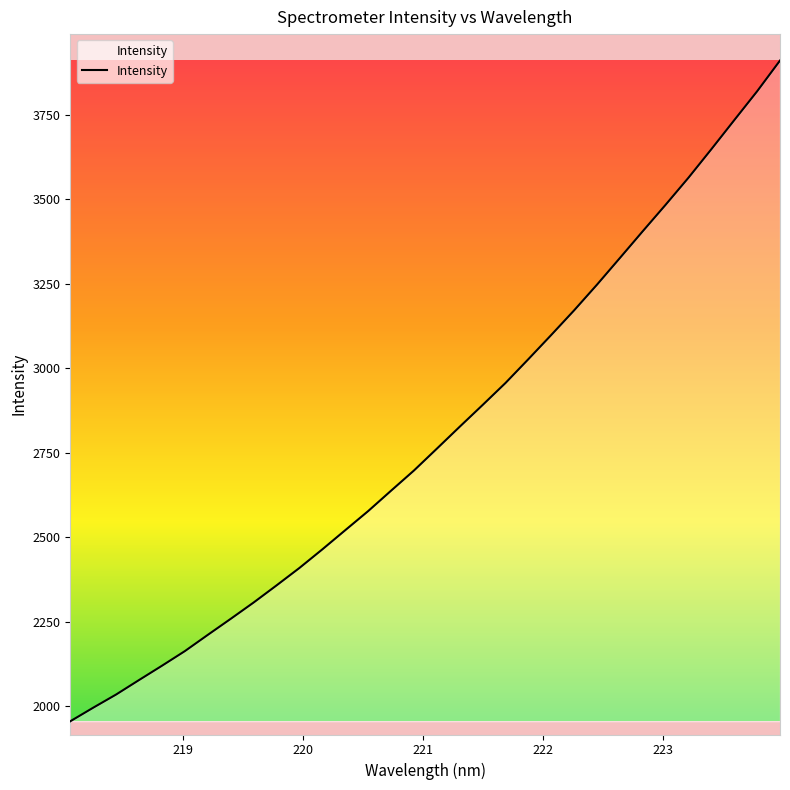

What is the maximum value shown in the chart?

3911.0